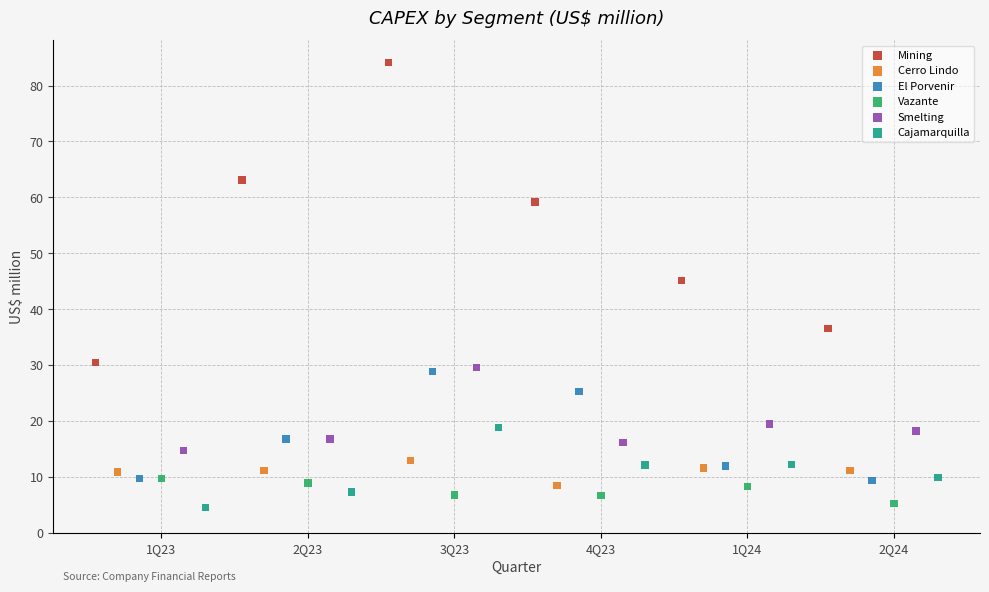

Which series reaches the maximum Y coordinate?

Mining